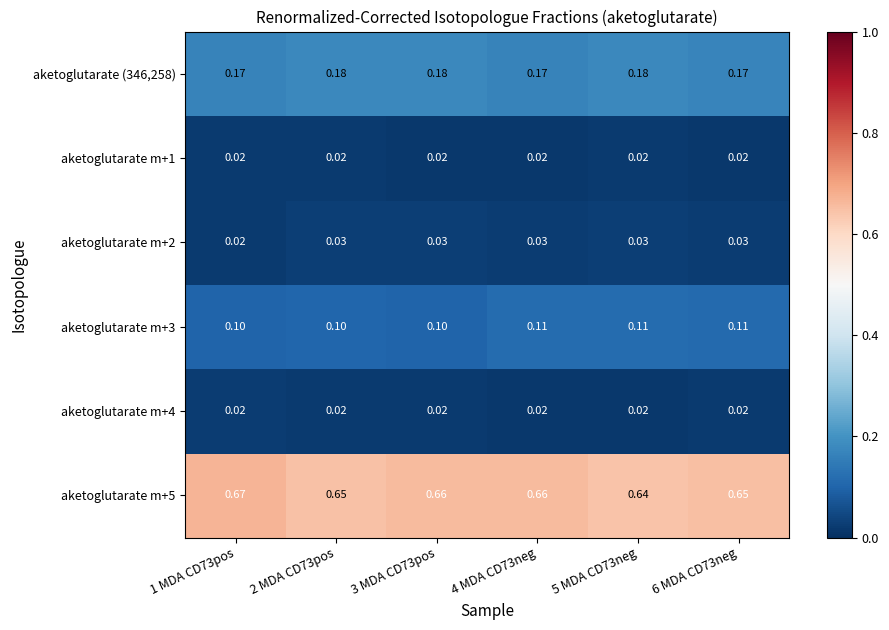

Which series has the widest spread of values?

aketoglutarate m+5